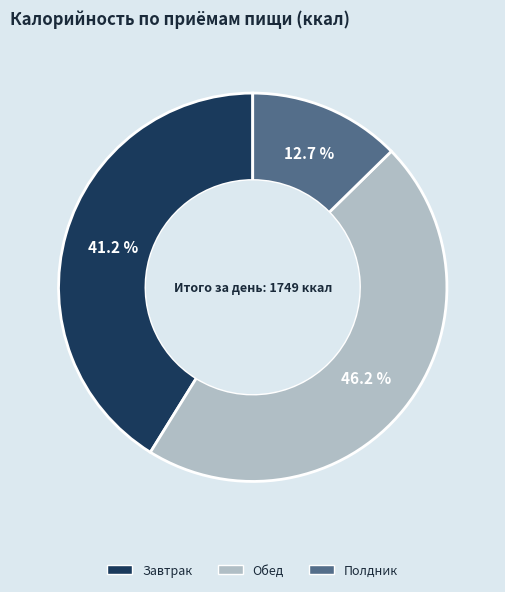

What is the smallest slice in the pie chart?

Полдник